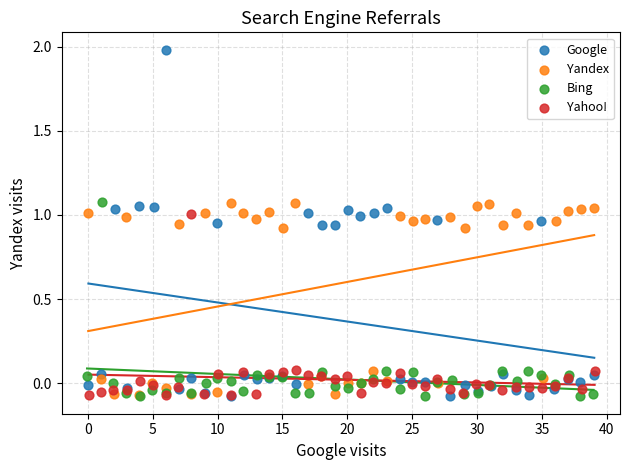

Which series contains the highest Y value?

Google